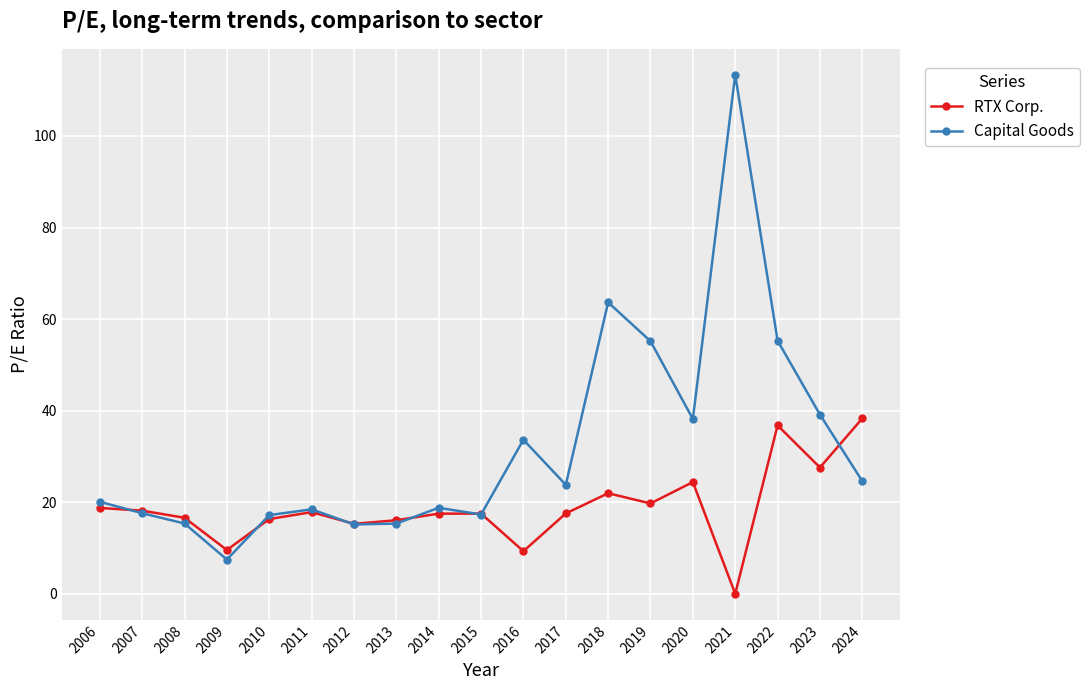

List the series in order of their peak value, lowest first.

RTX Corp., Capital Goods